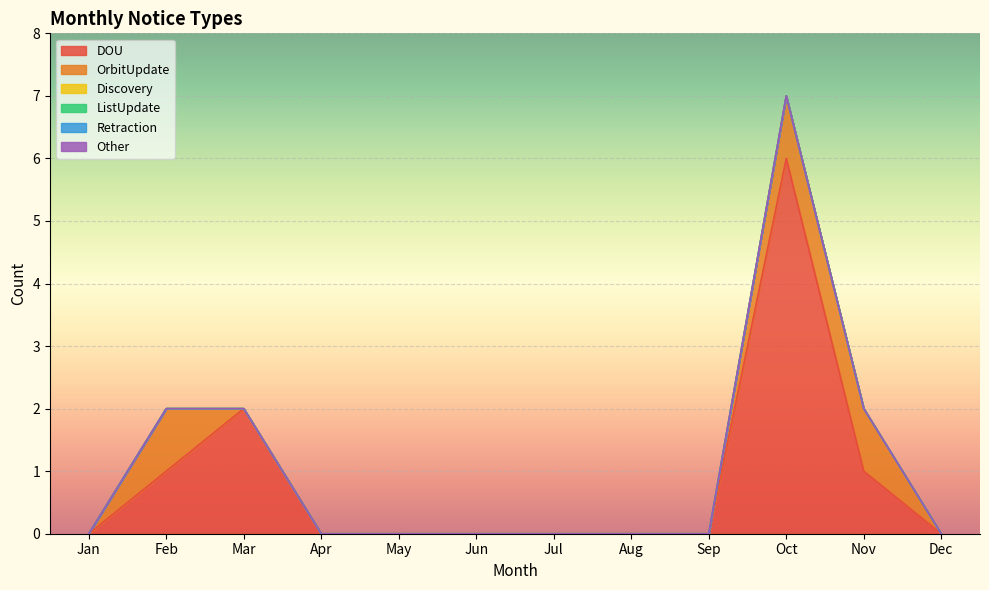

At Aug, list the series in order from smallest to largest.

DOU, OrbitUpdate, Discovery, ListUpdate, Retraction, Other